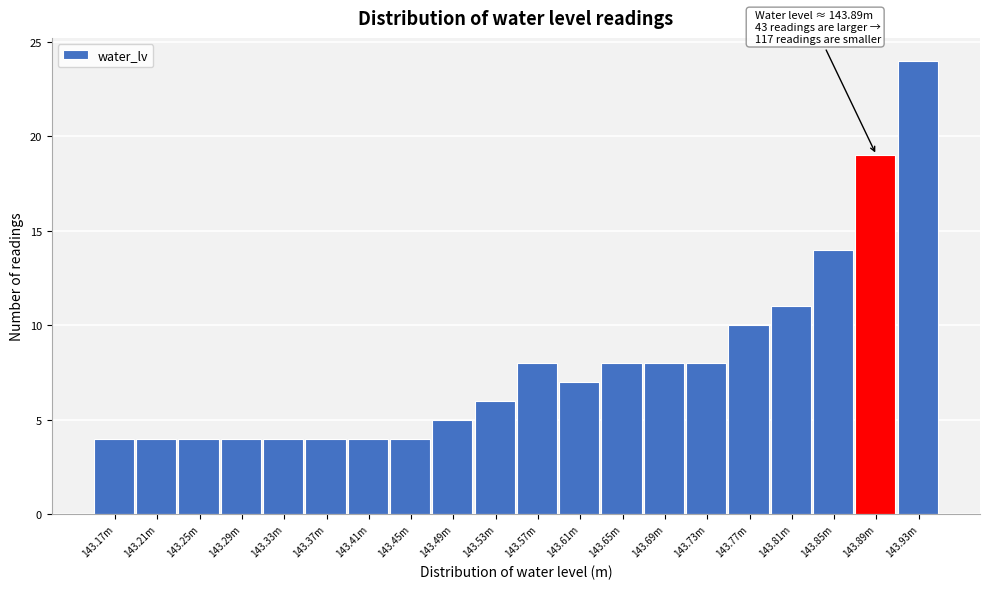

Reading left to right, transcribe all the data shown in this chart.

143.17m=4	143.21m=4	143.25m=4	143.29m=4	143.33m=4	143.37m=4	143.41m=4	143.45m=4	143.49m=5	143.53m=6	143.57m=8	143.61m=7	143.65m=8	143.69m=8	143.73m=8	143.77m=10	143.81m=11	143.85m=14	143.89m=19	143.93m=24